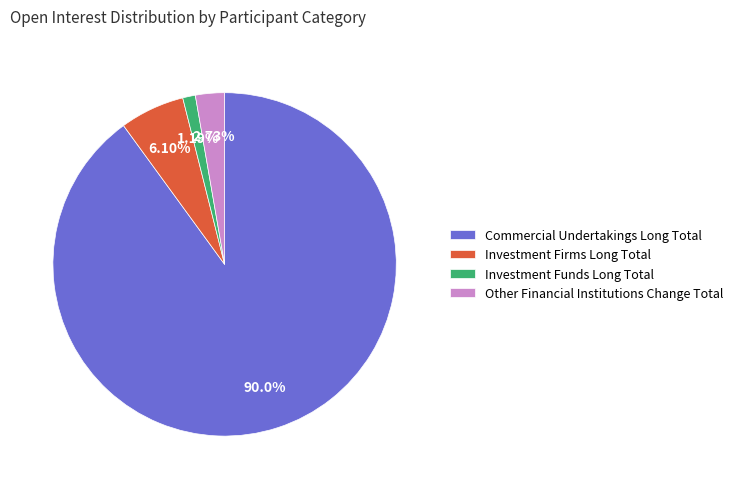

How much of the chart is everything except Commercial Undertakings Long Total?

10.0%